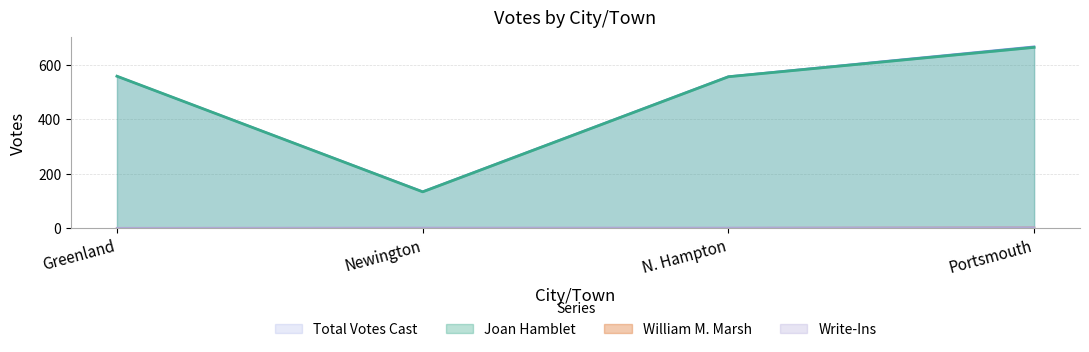

Reading left to right, extract all data points from this chart.

Joan Hamblet: Greenland=558	Newington=133	N. Hampton=556	Portsmouth=664
William M. Marsh: Greenland=0	Newington=0	N. Hampton=0	Portsmouth=1
Write-Ins: Greenland=0	Newington=1	N. Hampton=1	Portsmouth=2
Total Votes Cast: Greenland=558	Newington=134	N. Hampton=557	Portsmouth=667